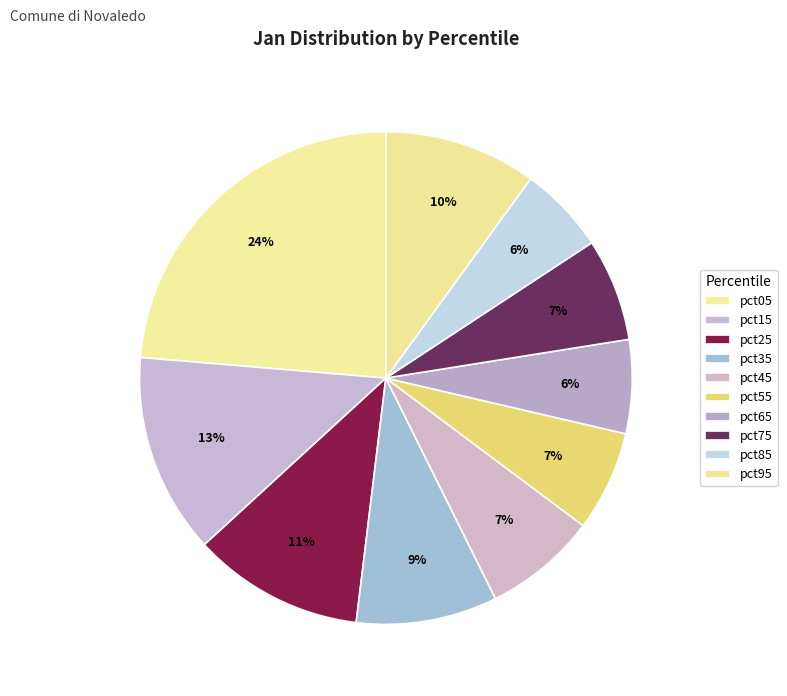

Is it true that pct75 is 20% of the pie?

False